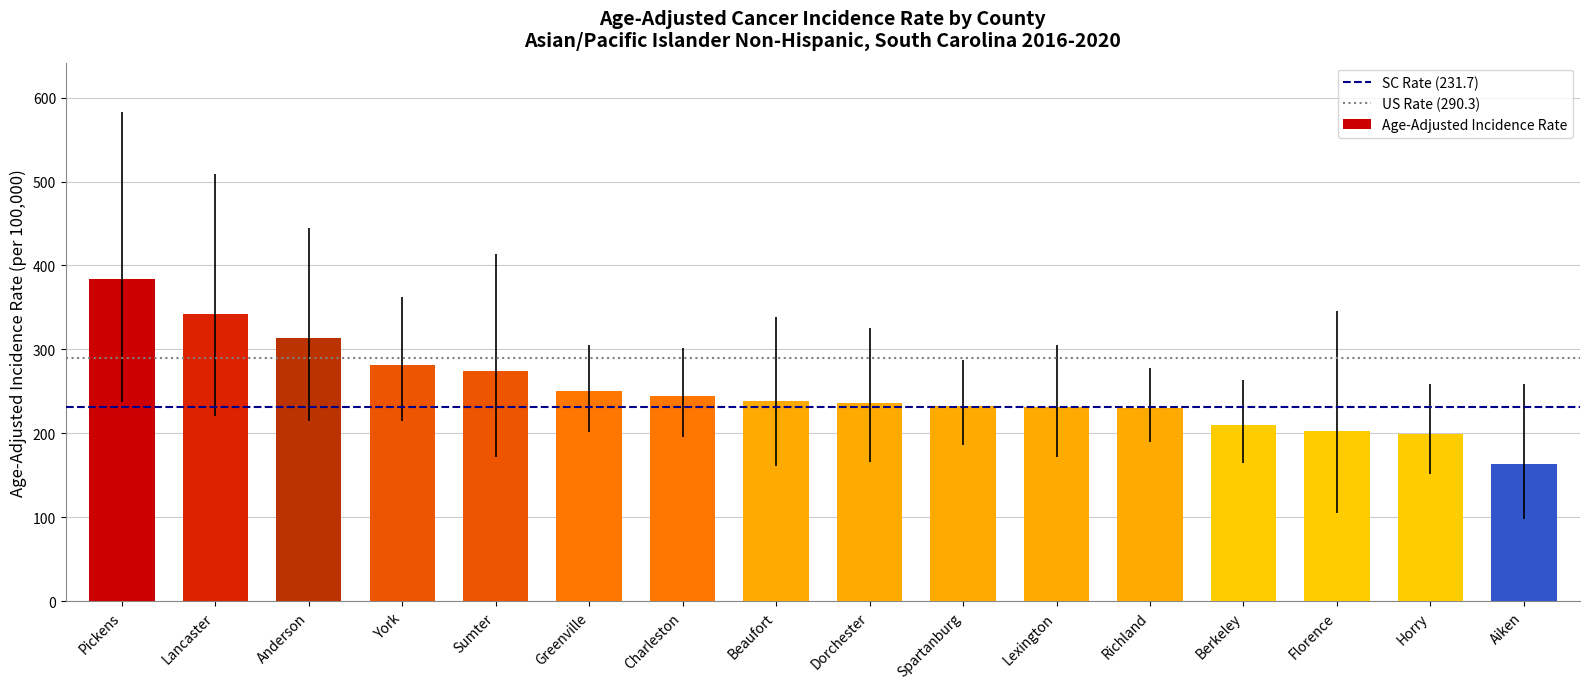

What is the sum of the values at Anderson and Charleston?

558.2